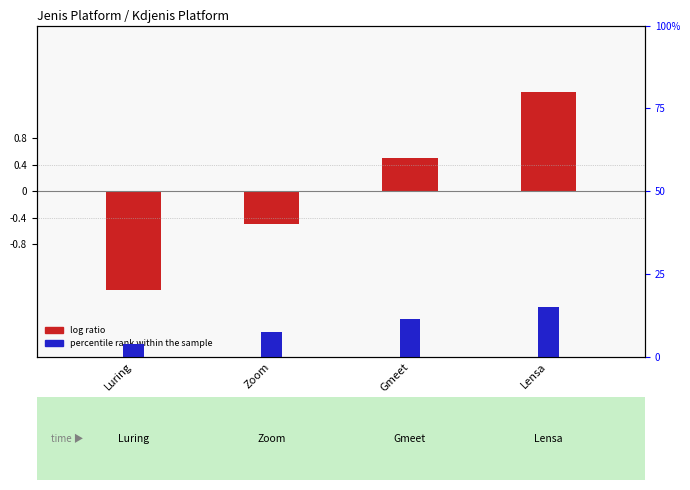

What is the highest value of the percentile rank within the sample series?

0.1